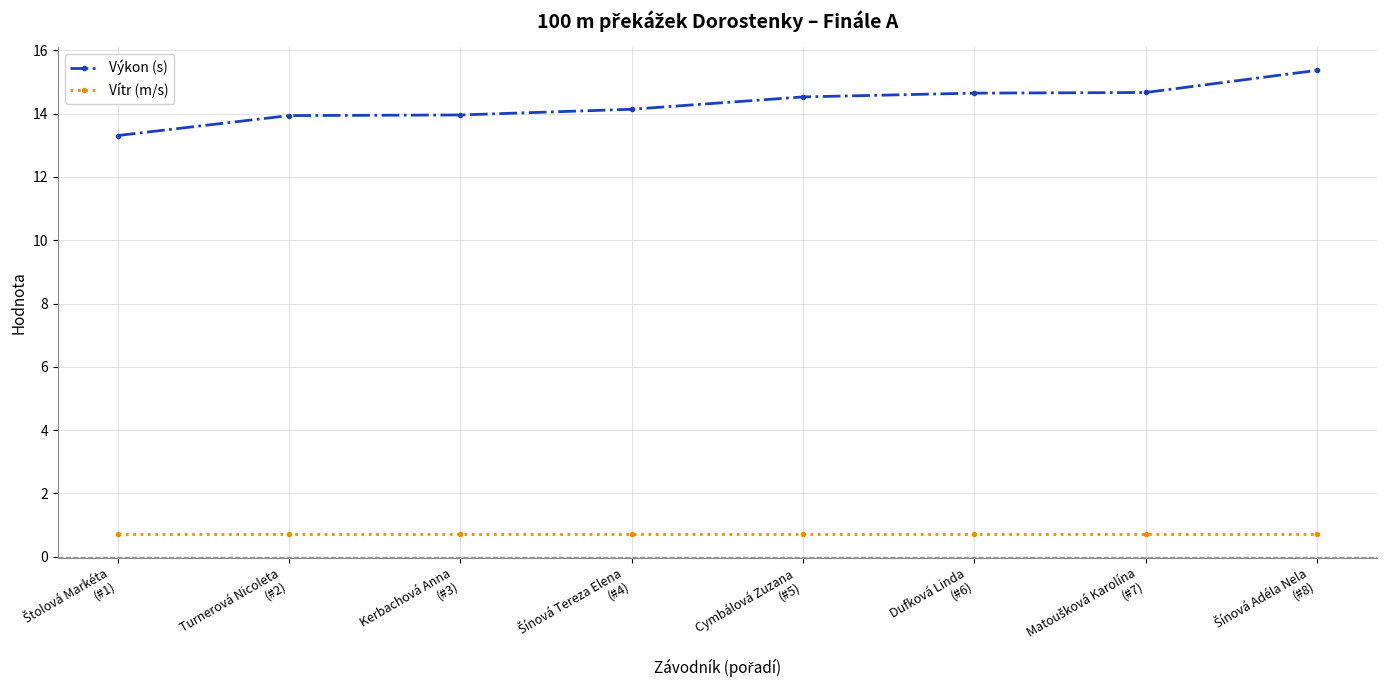

How many lines are shown in the chart?

2